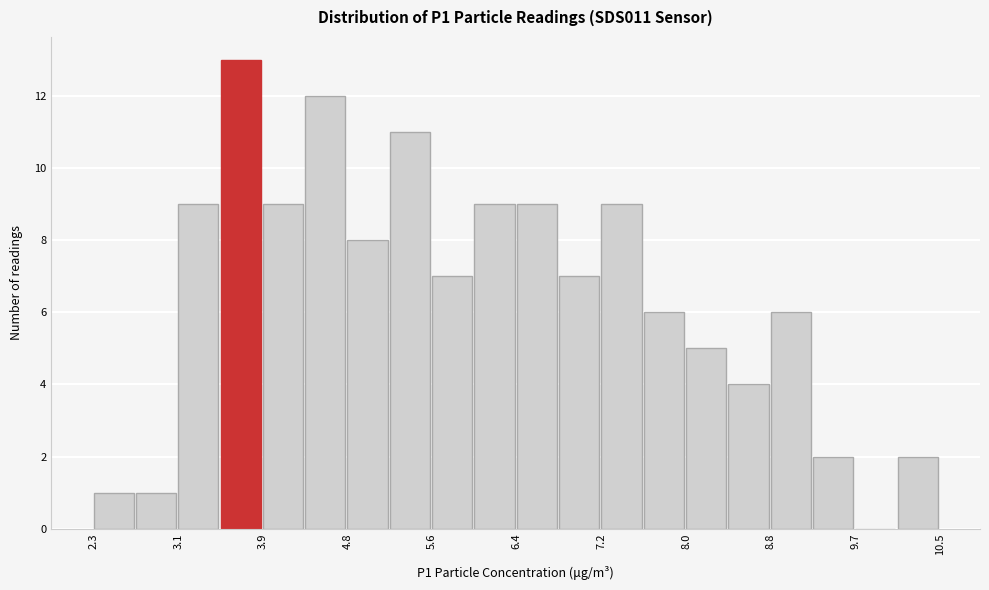

What is the height of the bar covering 3.5 to 3.9 on the x-axis? Neither the bar edges nor the heights are printed on the chart, so give them approximately, as read against the axes.

13